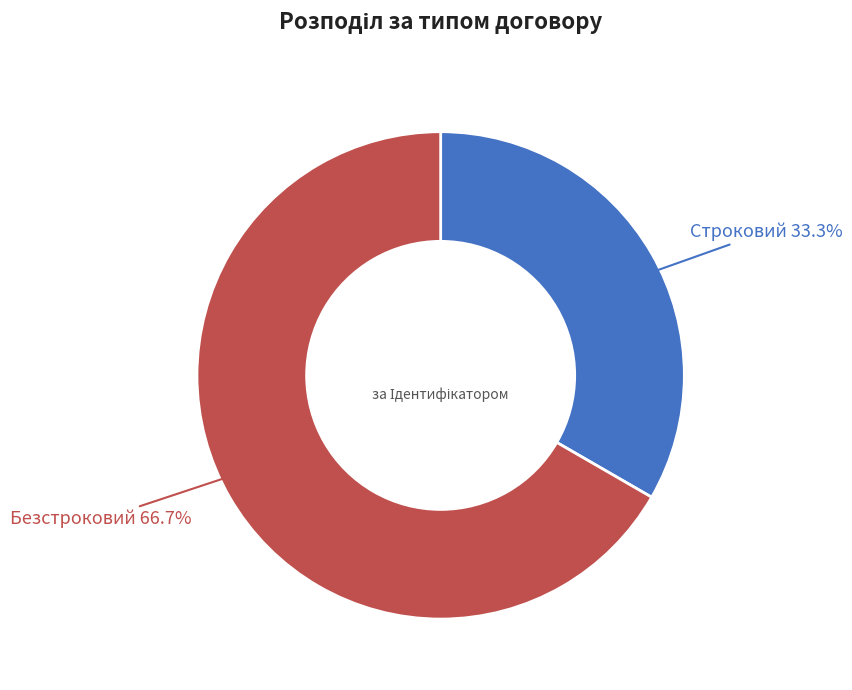

What is the majority slice?

Безстроковий